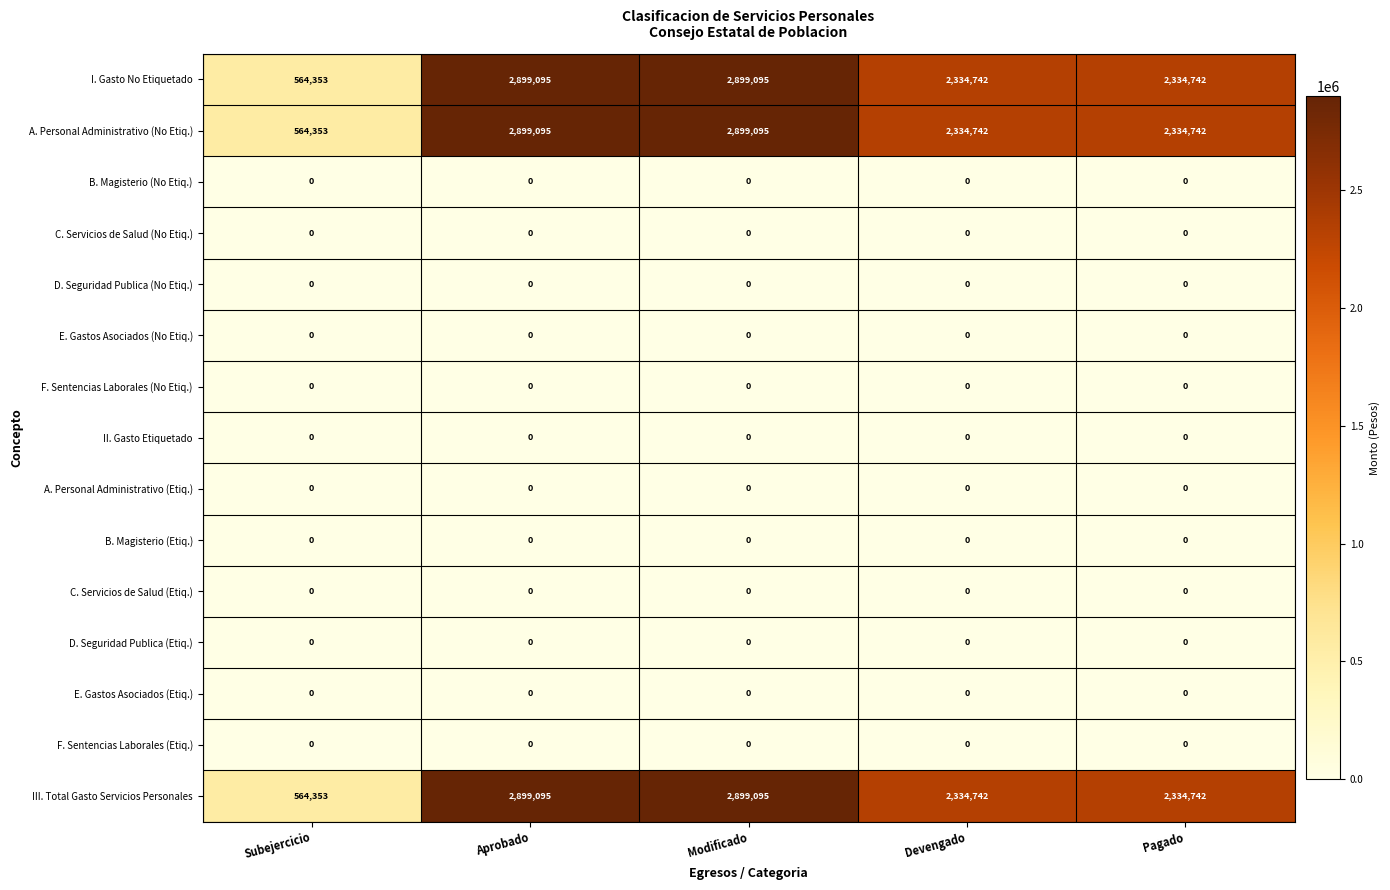

What is the sum of the I. Gasto No Etiquetado values at Pagado and Subejercicio?

2899095